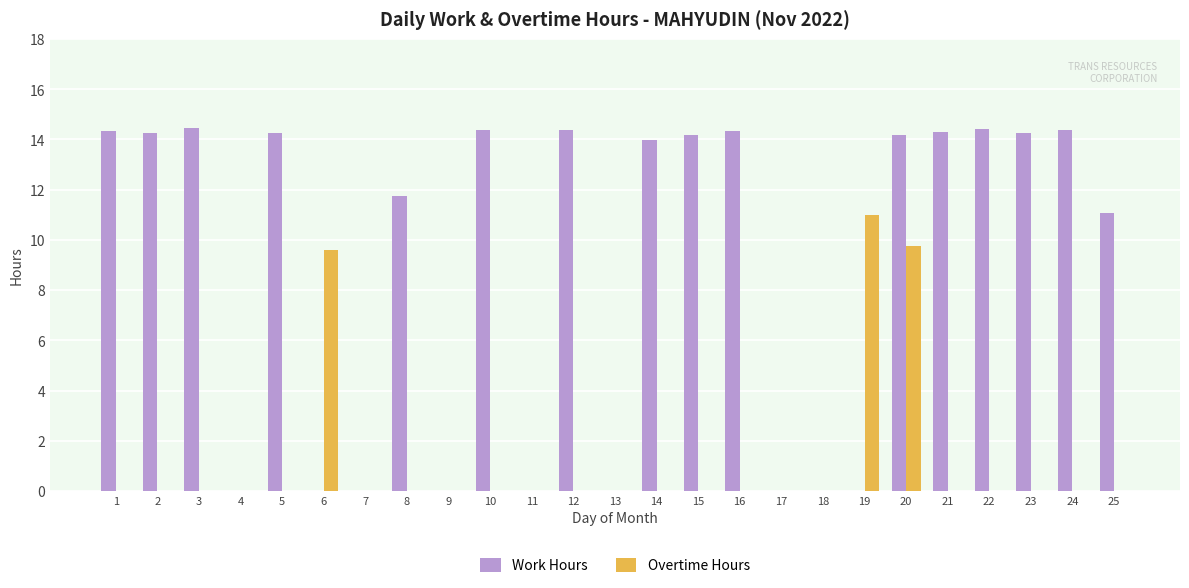

Does the chart contain stacked bars?

No